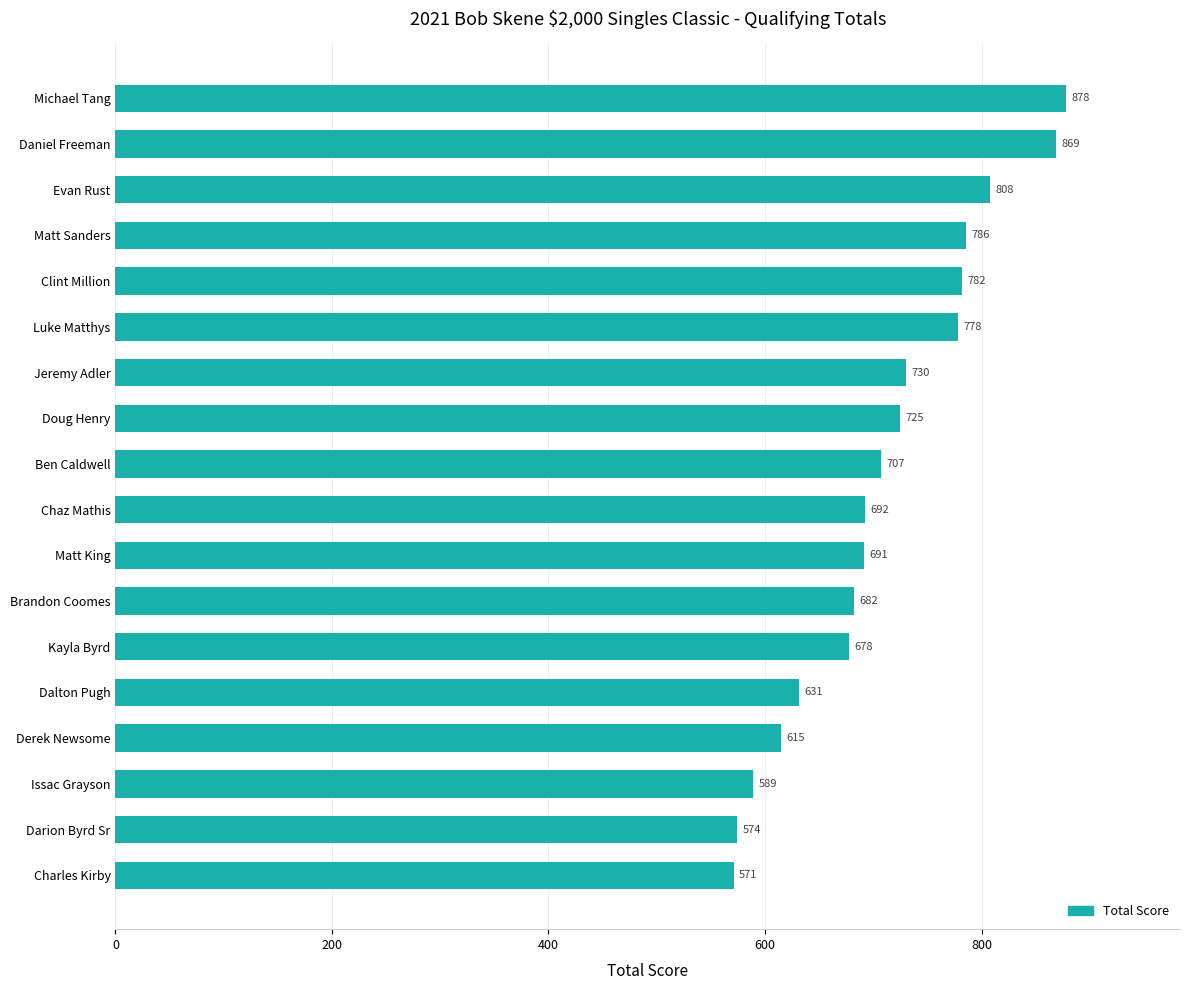

Are the bars grouped side by side (vs. stacked)?

No